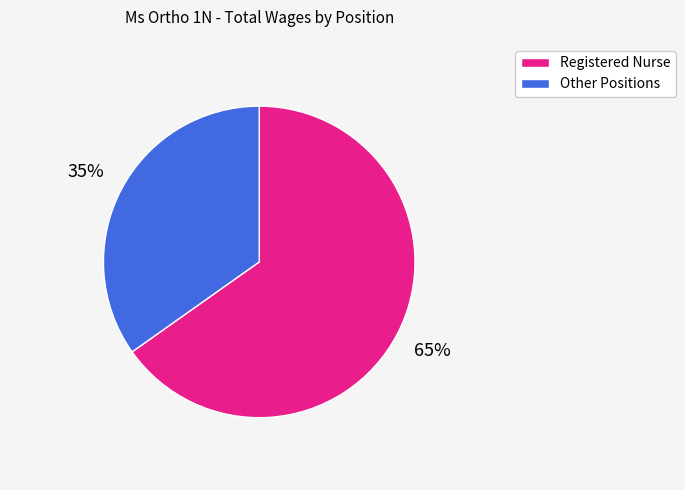

Do Other Positions and Registered Nurse together represent more than half of the pie?

Yes